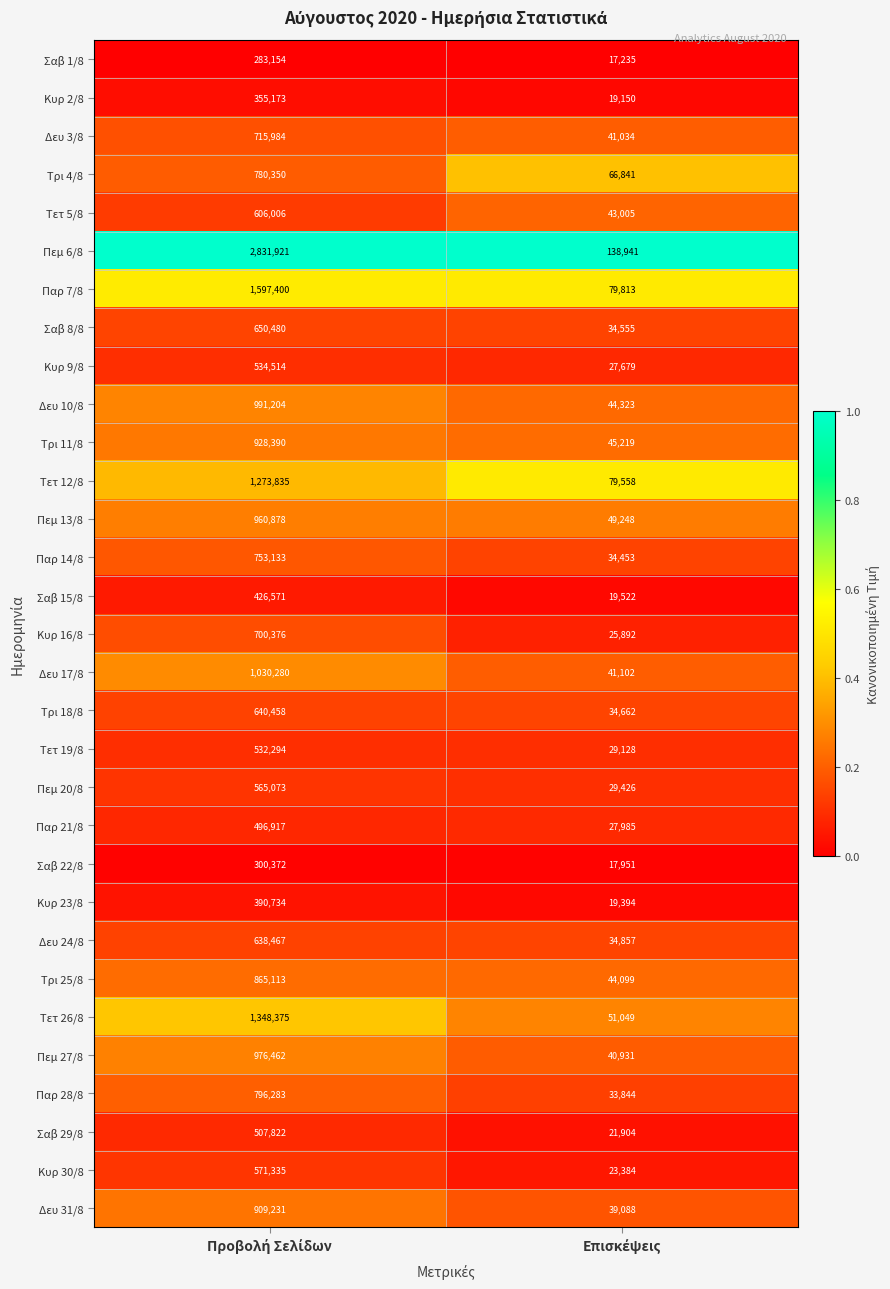

Which series has the largest total across all categories?

Πεμ 6/8